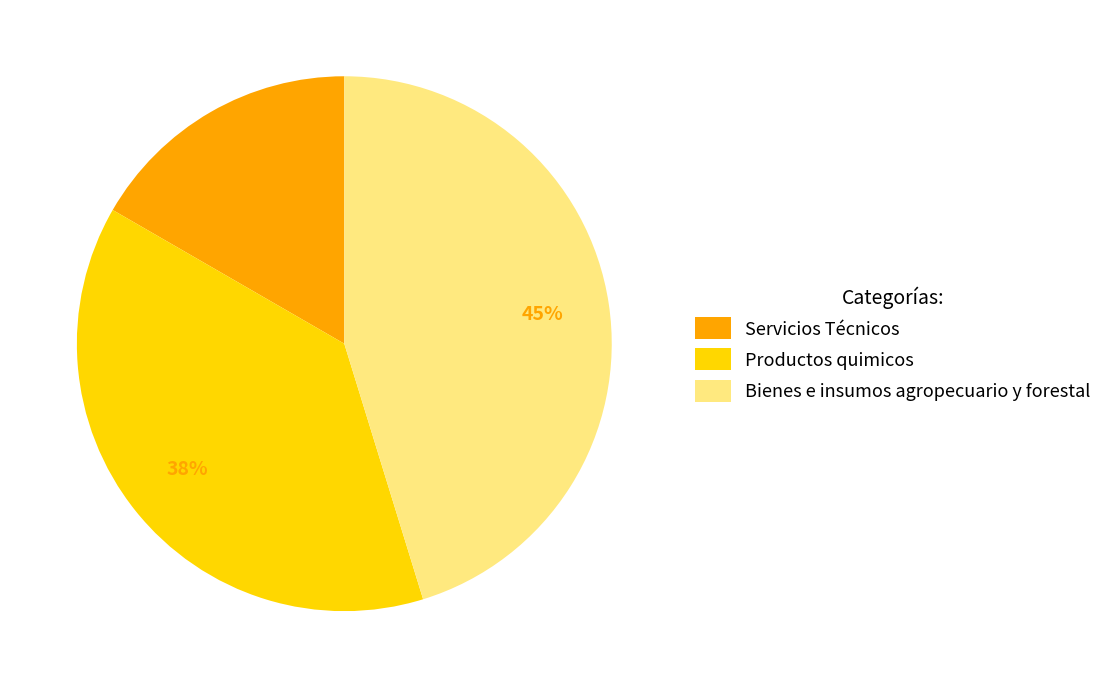

How many segments does this pie chart have?

3